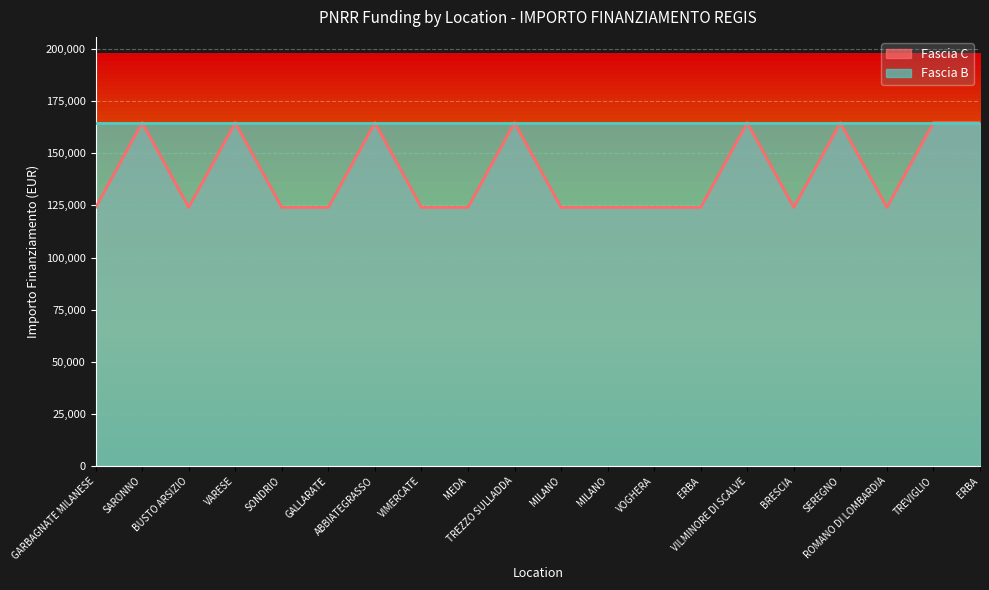

Approximately how many times larger is the value at VILMINORE DI SCALVE compared to VARESE?

1.0